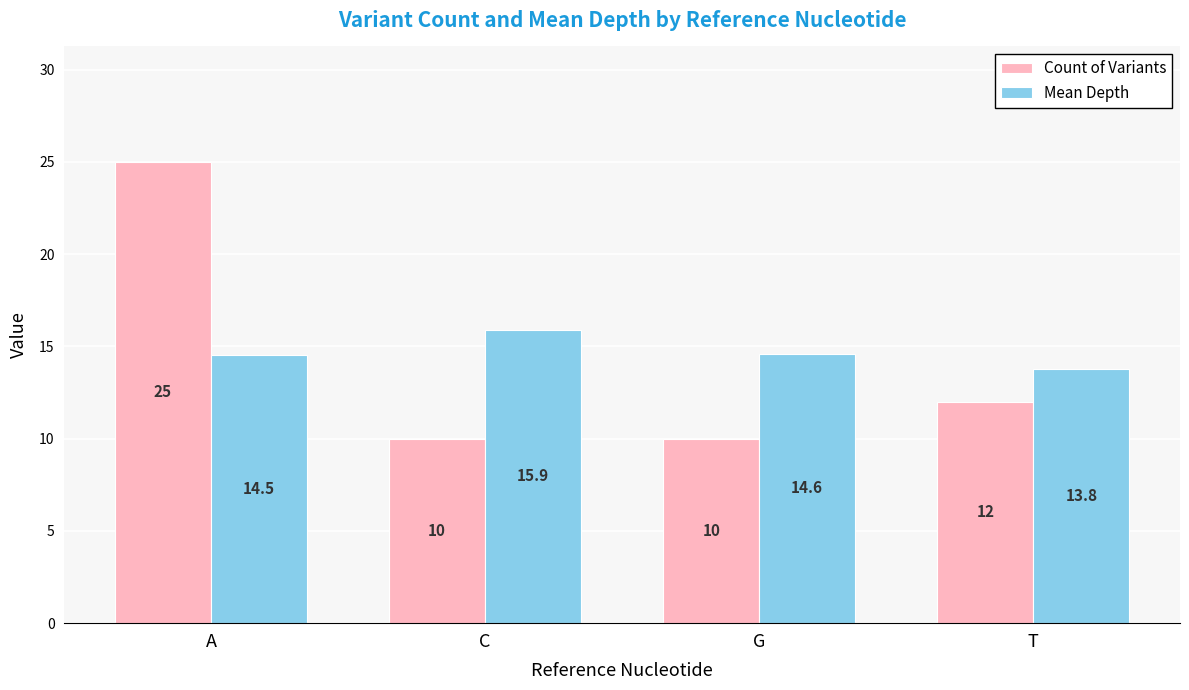

Reading left to right, list all the values displayed in this chart.

Count of Variants: 25.0	10.0	10.0	12.0
Mean Depth: 14.5	15.9	14.6	13.8